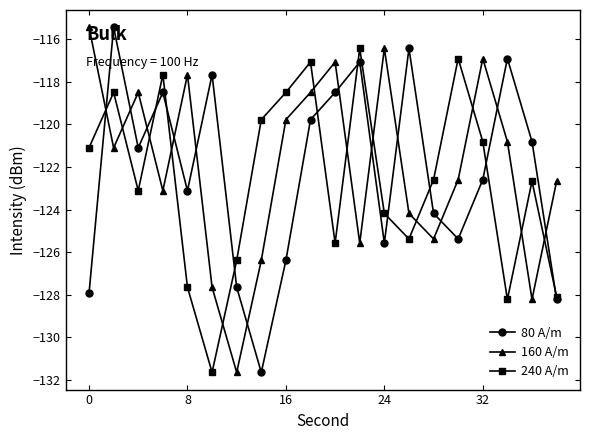

Reading left to right, what are all the values shown in this chart?

80 A/m: -127.9	-115.4	-121.1	-118.5	-123.1	-117.7	-127.6	-131.6	-126.4	-119.8	-118.5	-117.1	-125.6	-116.4	-124.2	-125.4	-122.6	-116.9	-120.8	-128.2
160 A/m: -115.4	-121.1	-118.5	-123.1	-117.7	-127.6	-131.6	-126.4	-119.8	-118.5	-117.1	-125.6	-116.4	-124.2	-125.4	-122.6	-116.9	-120.8	-128.2	-122.7
240 A/m: -121.1	-118.5	-123.1	-117.7	-127.6	-131.6	-126.4	-119.8	-118.5	-117.1	-125.6	-116.4	-124.2	-125.4	-122.6	-116.9	-120.8	-128.2	-122.7	-128.1